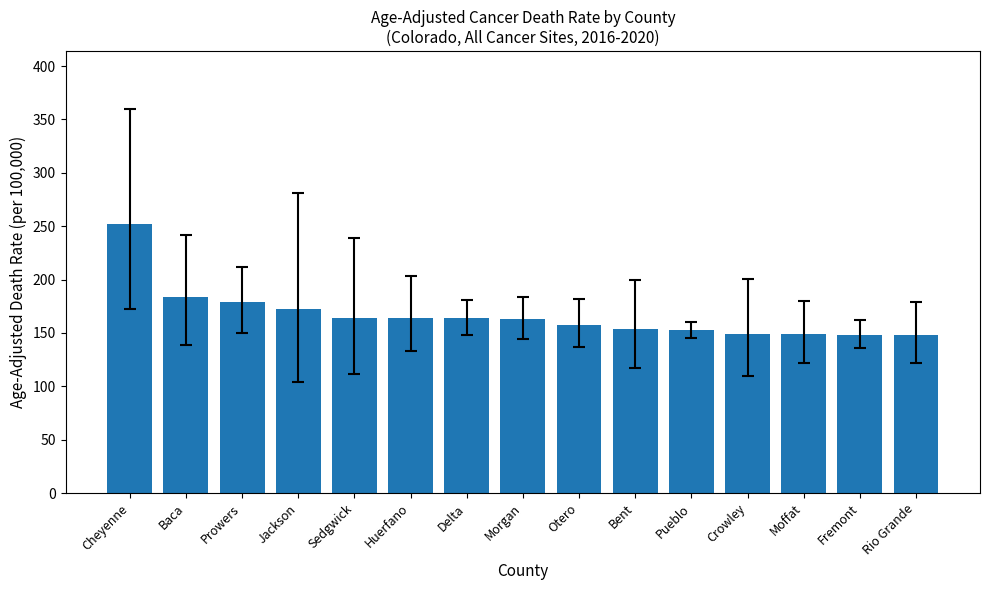

Is it true that the value at Huerfano is 225.3?

False